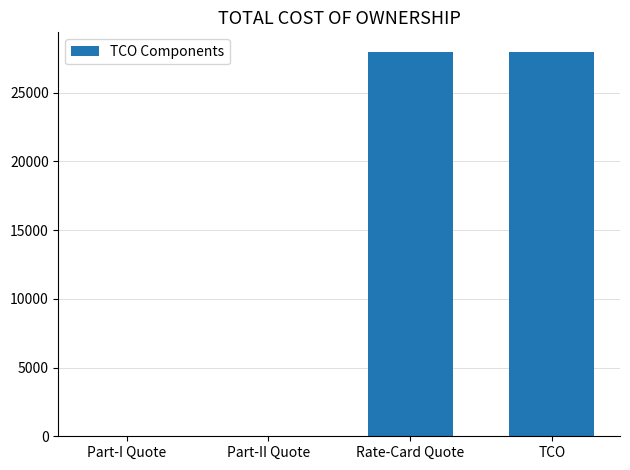

Are the bars horizontal?

No